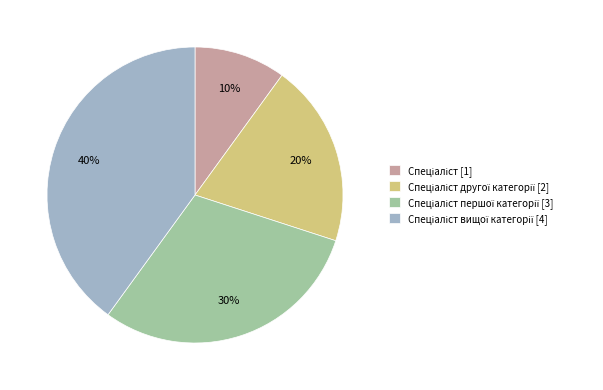

Is there any slice that represents more than half of the pie?

No